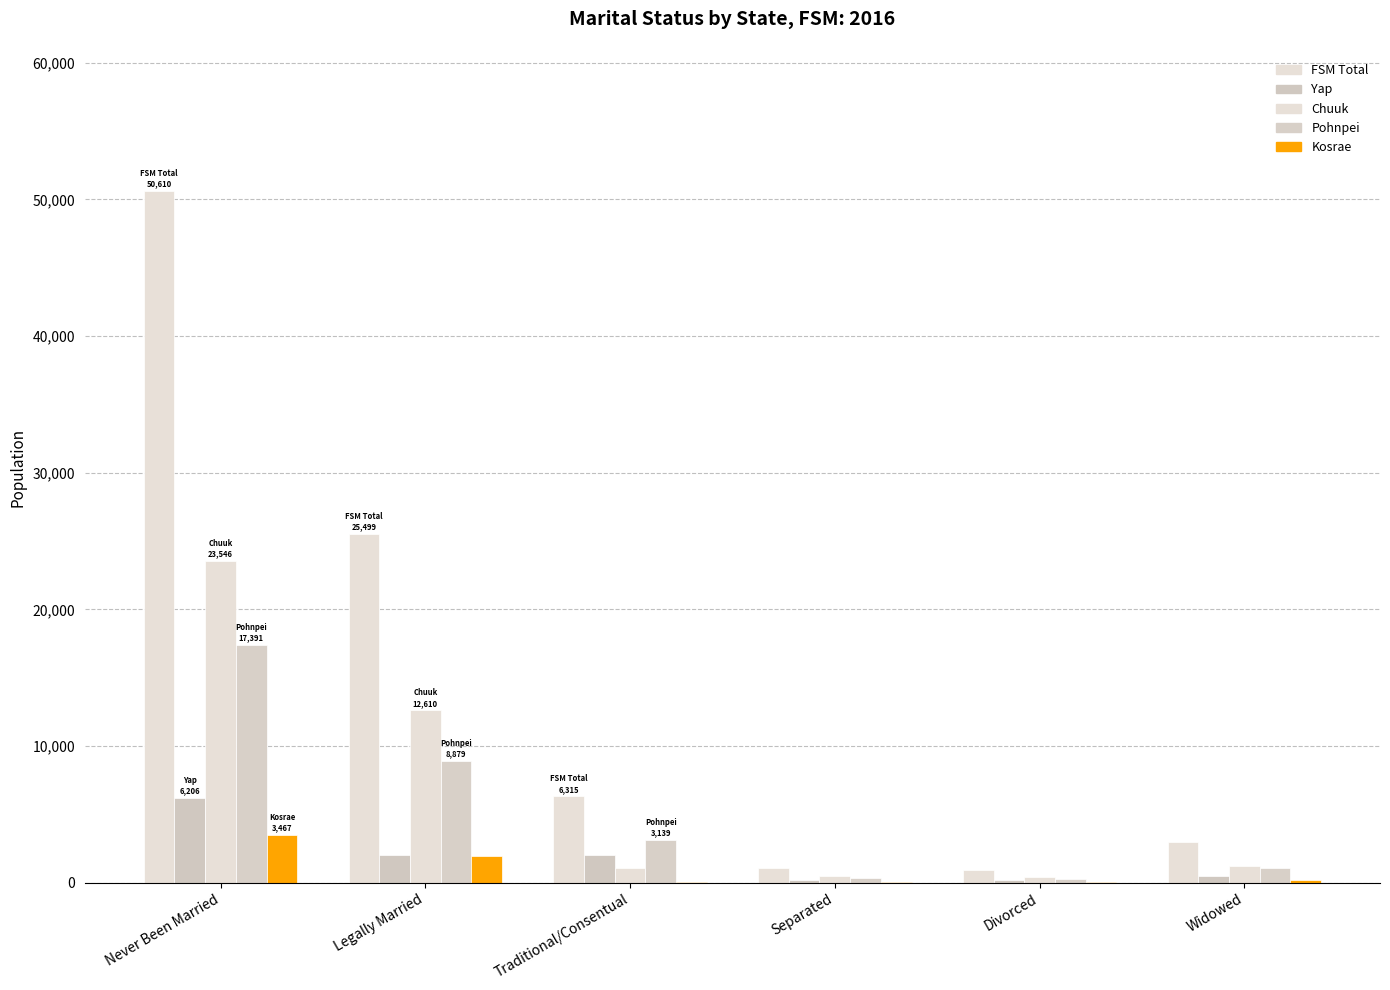

How many series are shown in this chart?

5